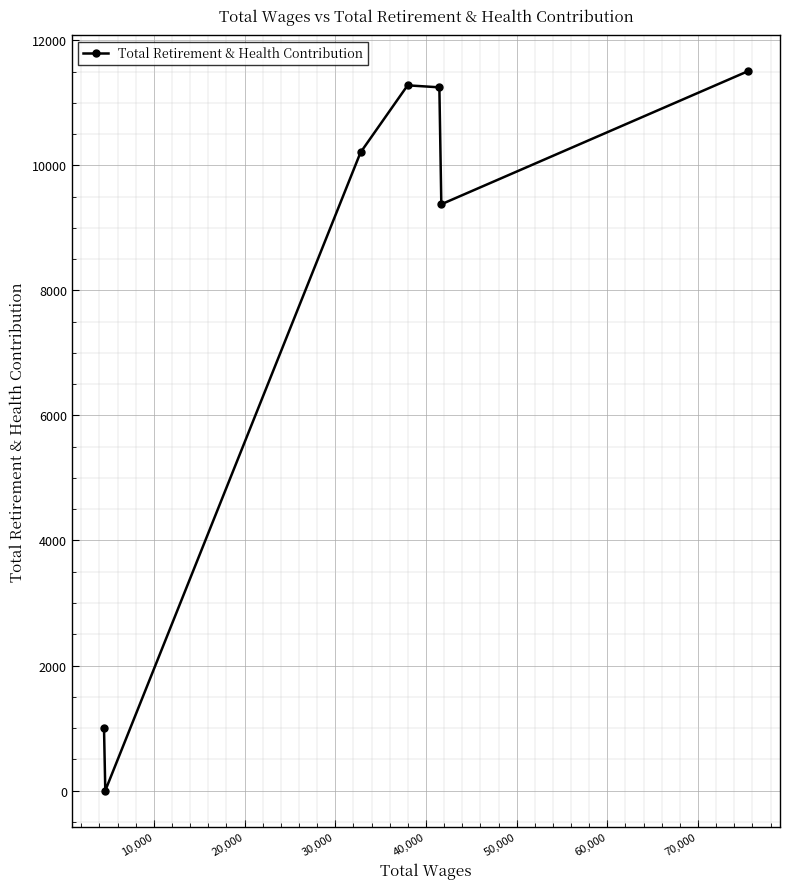

How many points are higher than both their immediate neighbors (excluding endpoints)?

1